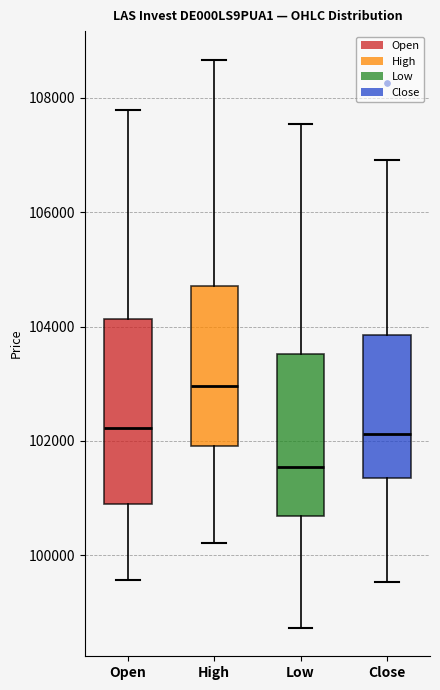

Where is the upper edge of the box for High on the y-axis? The values are not printed on the chart, so give them approximately, as read against the axis.

104800